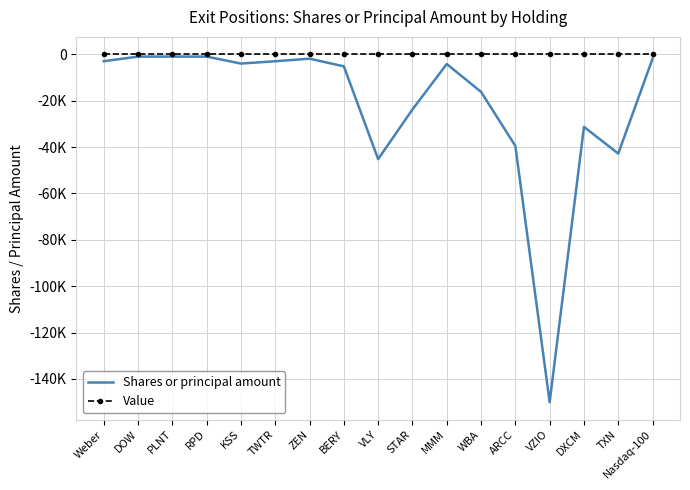

True or false: Shares or principal amount and Value cross at least once.

False